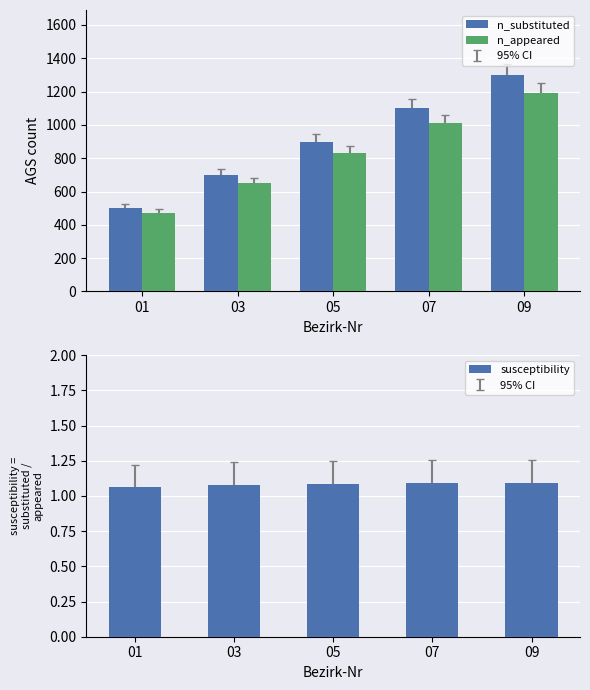

Is it true that n_substituted equals 1100.0 at 07?

True